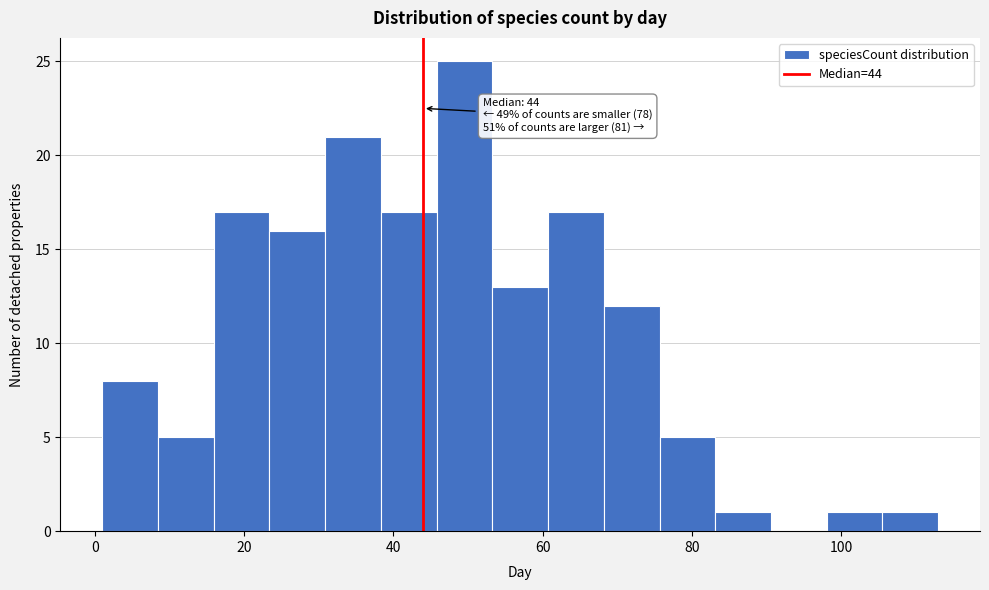

Read against the x-axis, roughly where is the centre of the tallest bar?

50